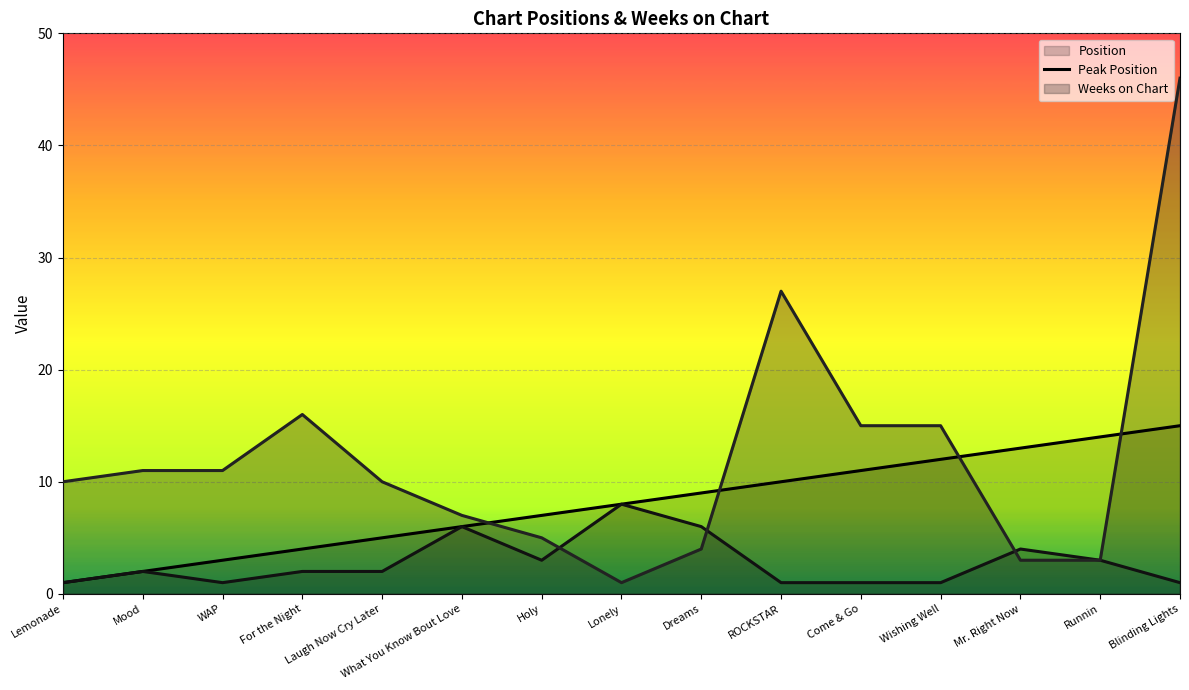

What is the sum of the Position values at Dreams and Come & Go?

20